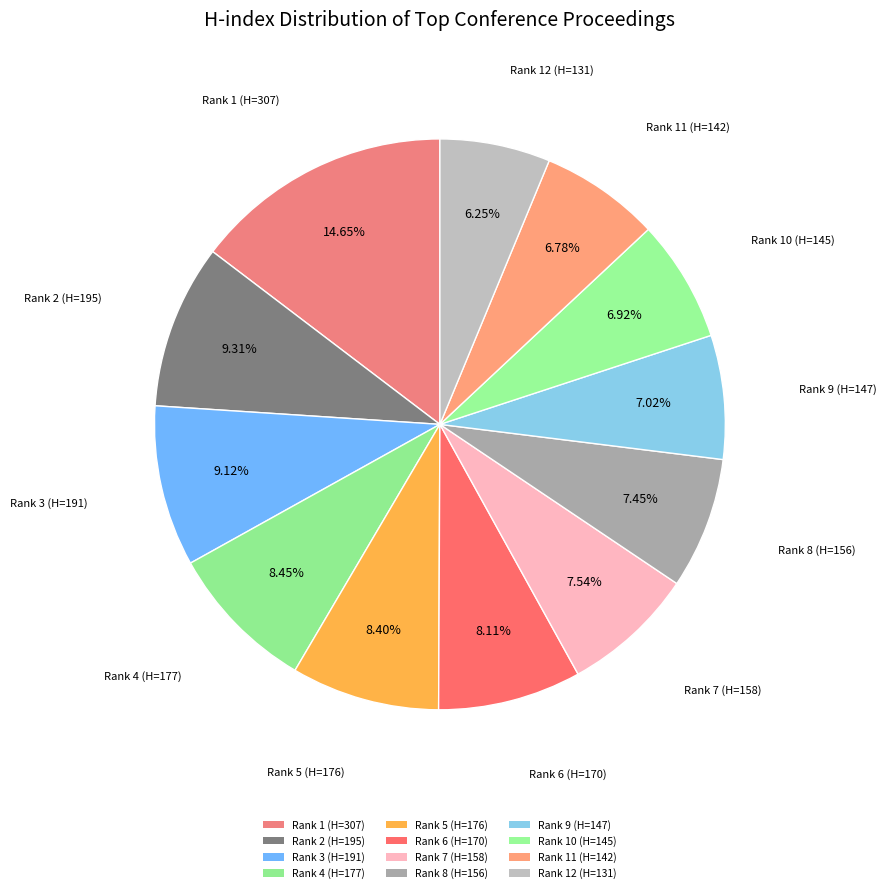

What is the total percentage of Rank 5 (H=176) and Rank 4 (H=177)?

16.8%